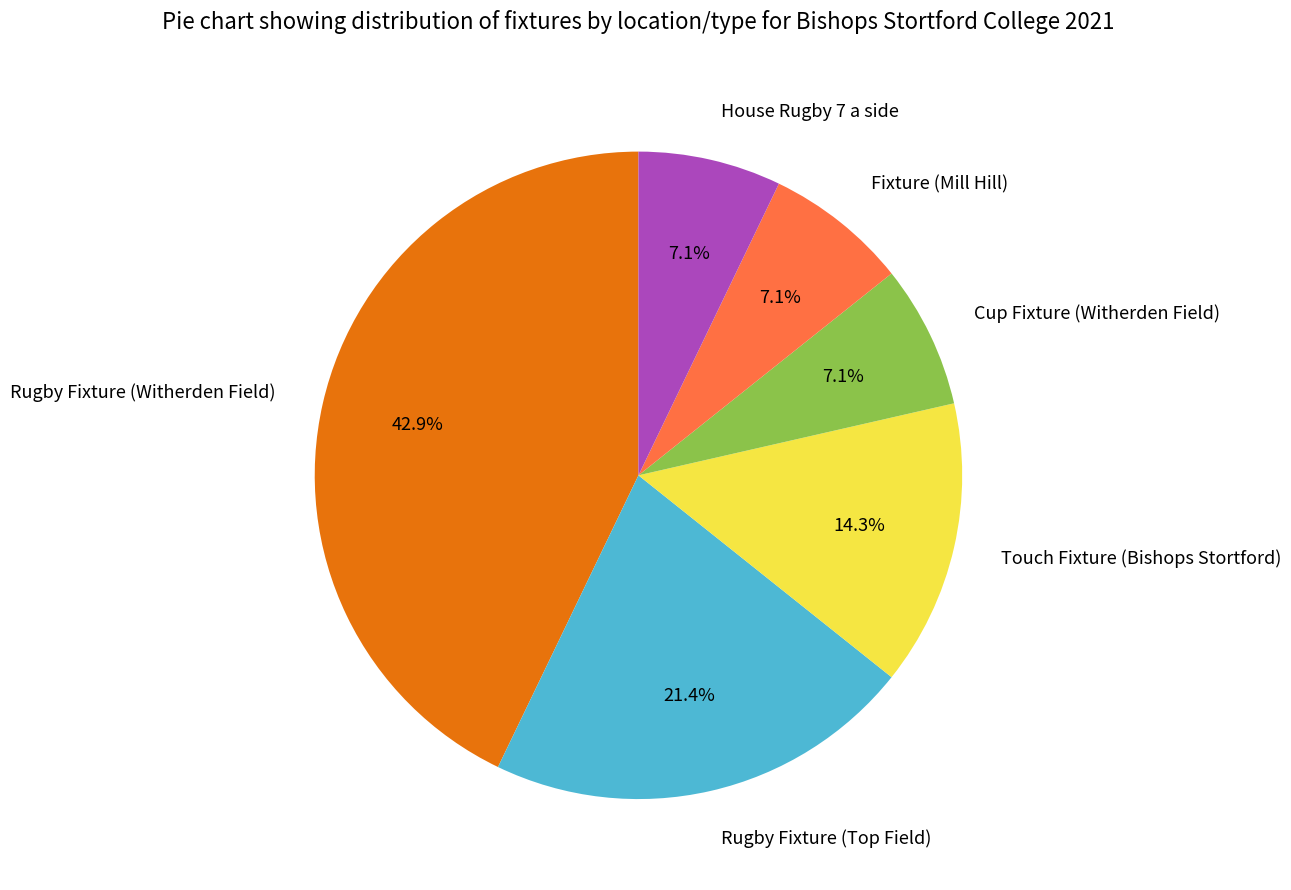

The Rugby Fixture (Witherden Field) slice represents 51% of the pie. True or false?

False